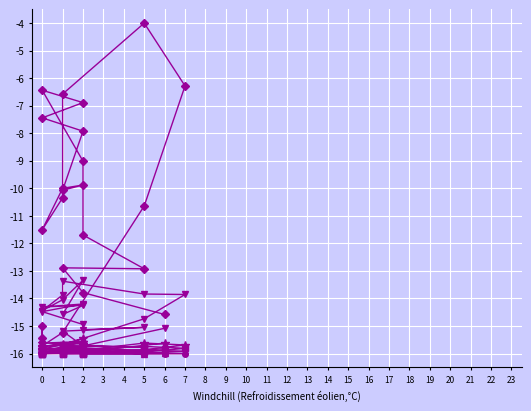

At how many categories does at least one series exceed -5?

1